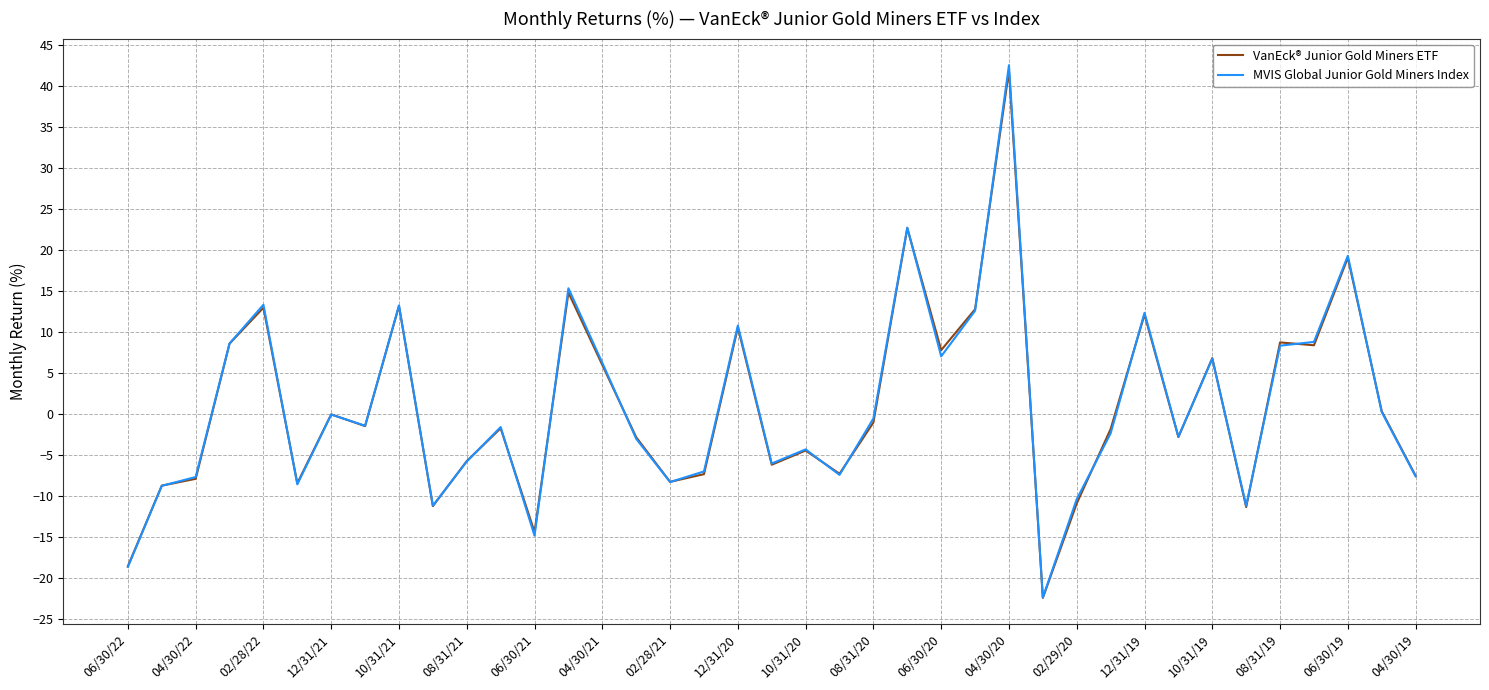

Rank the series by their maximum value, from highest to lowest.

MVIS Global Junior Gold Miners Index, VanEck® Junior Gold Miners ETF